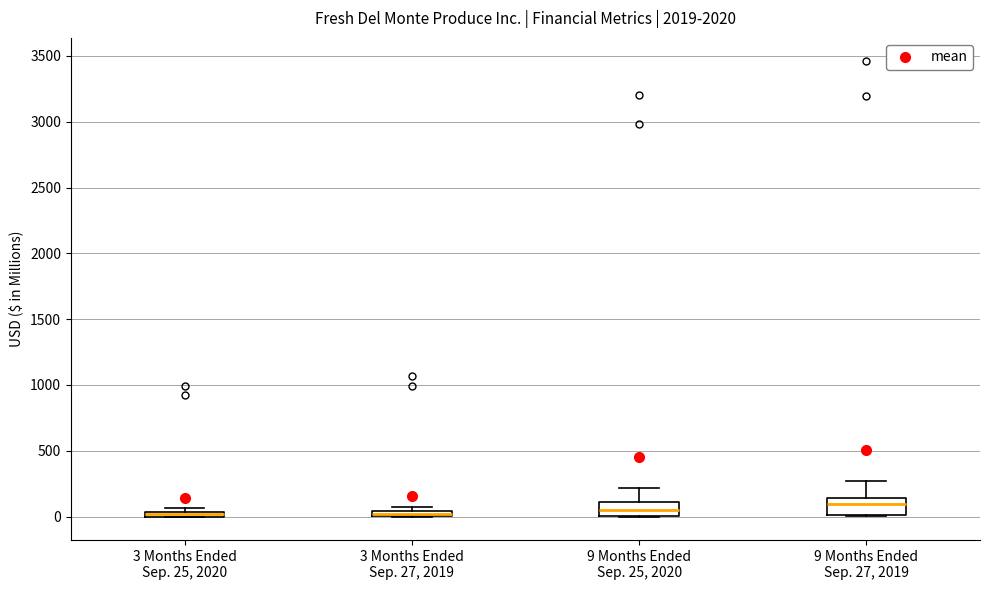

Where is the upper edge of the box for 3 Months Ended Sep. 27, 2019 on the y-axis? The values are not printed on the chart, so give them approximately, as read against the axis.

50